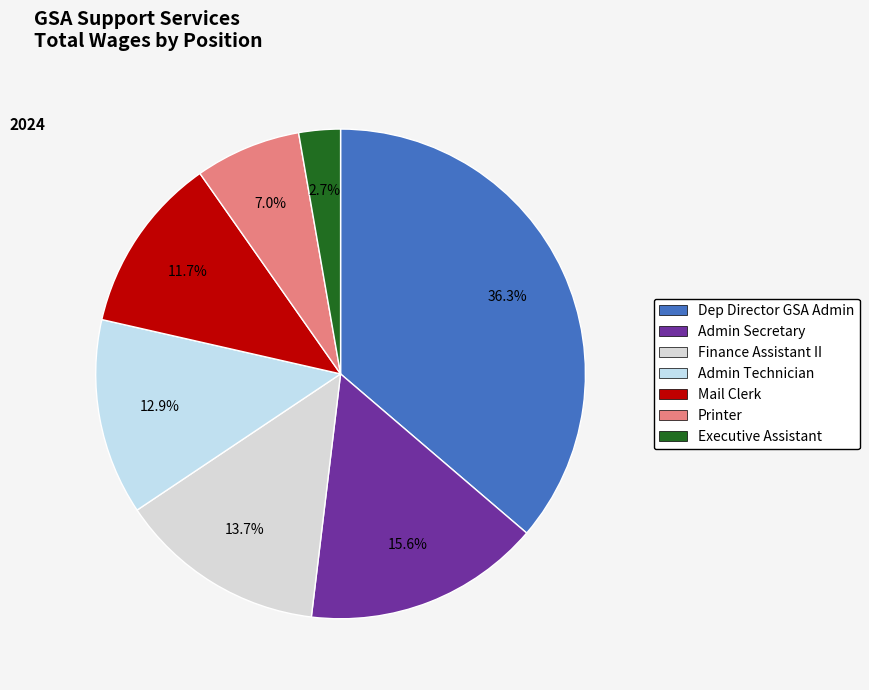

True or false: Printer accounts for 7% of the total.

True